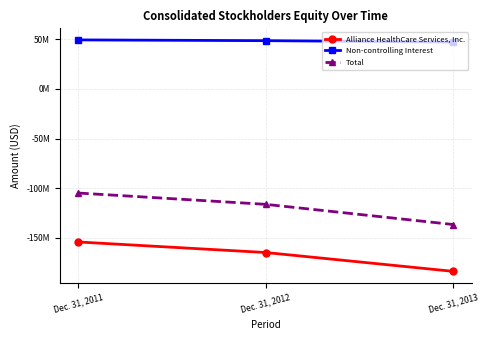

What is the value of the Alliance HealthCare Services, Inc. point at the 2nd from the left?

-164788000